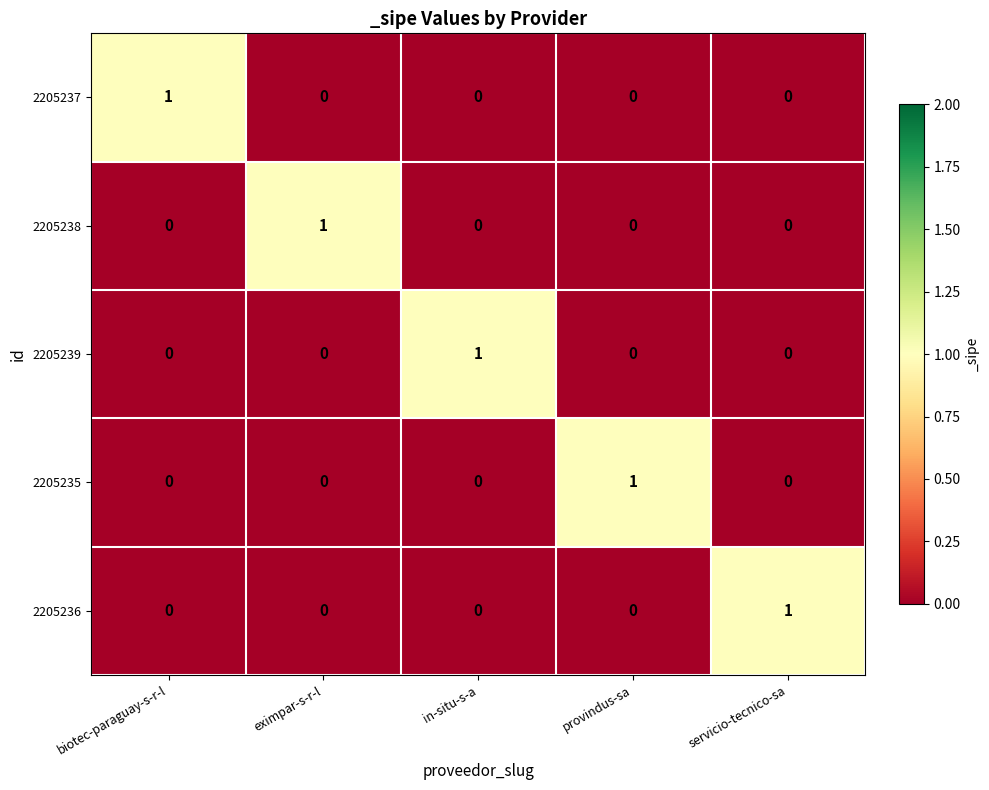

How many 2205235 values are between 0 and 1?

5